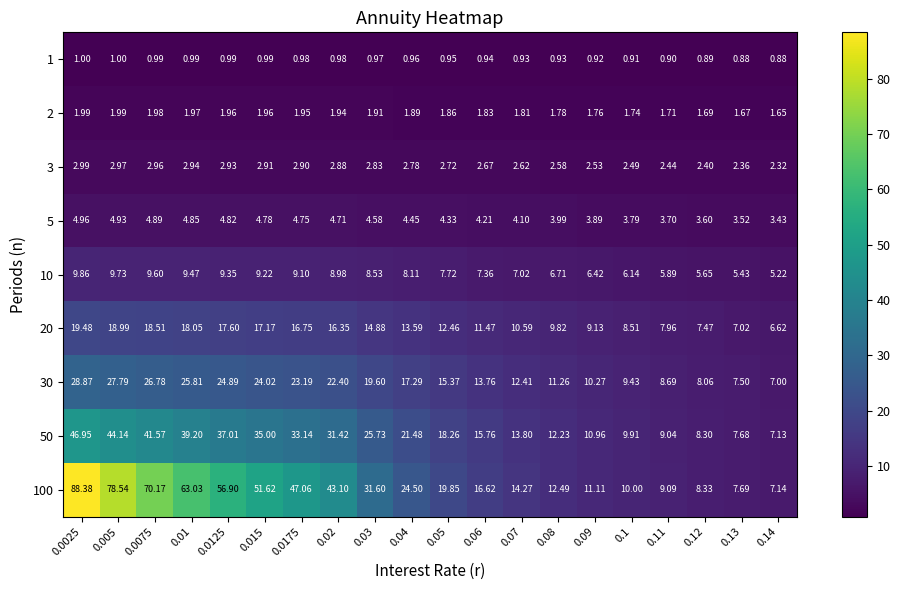

Which series changed the most between 0.09 and 0.12?

100